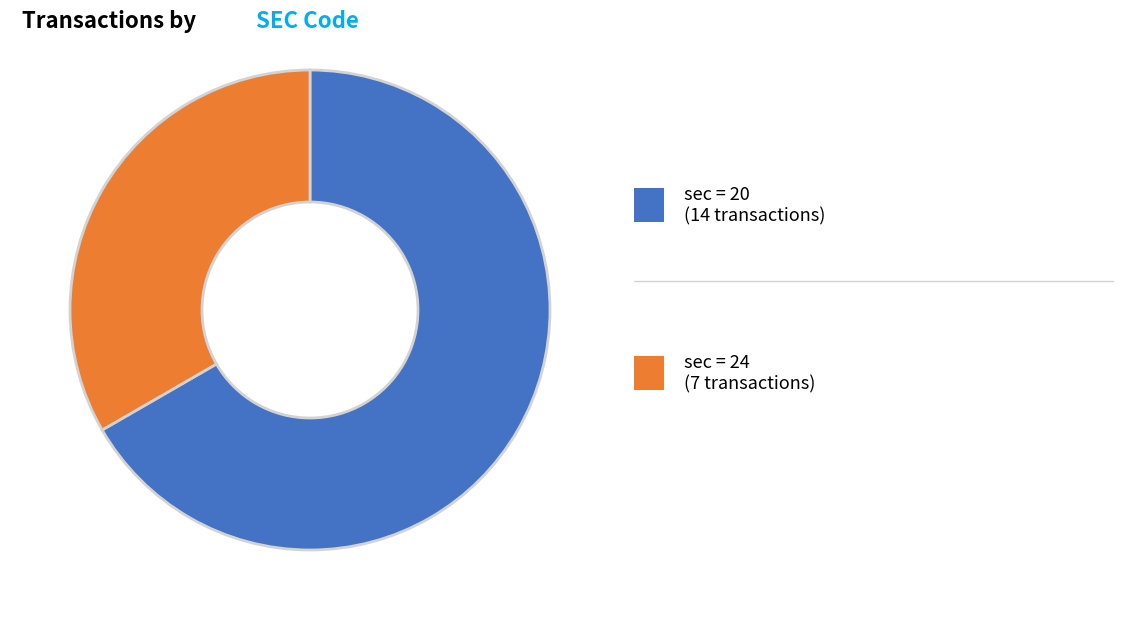

Is there any slice that represents more than half of the pie?

Yes